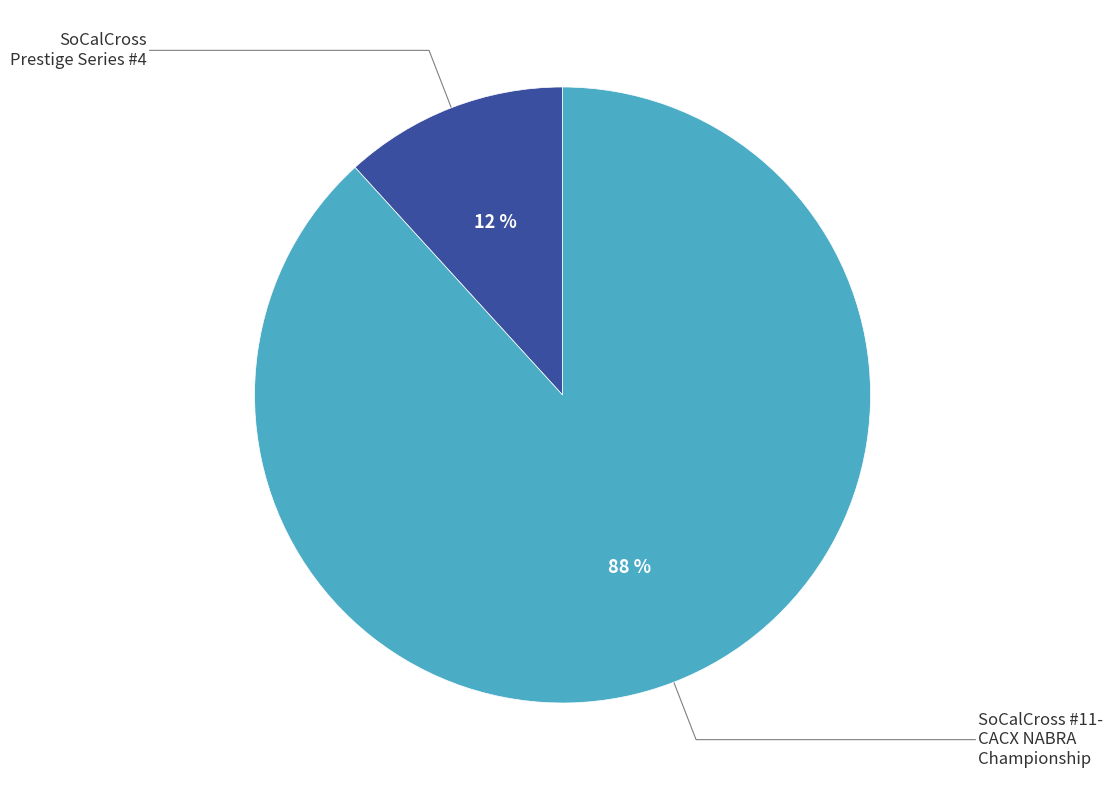

How many segments does this pie chart have?

2